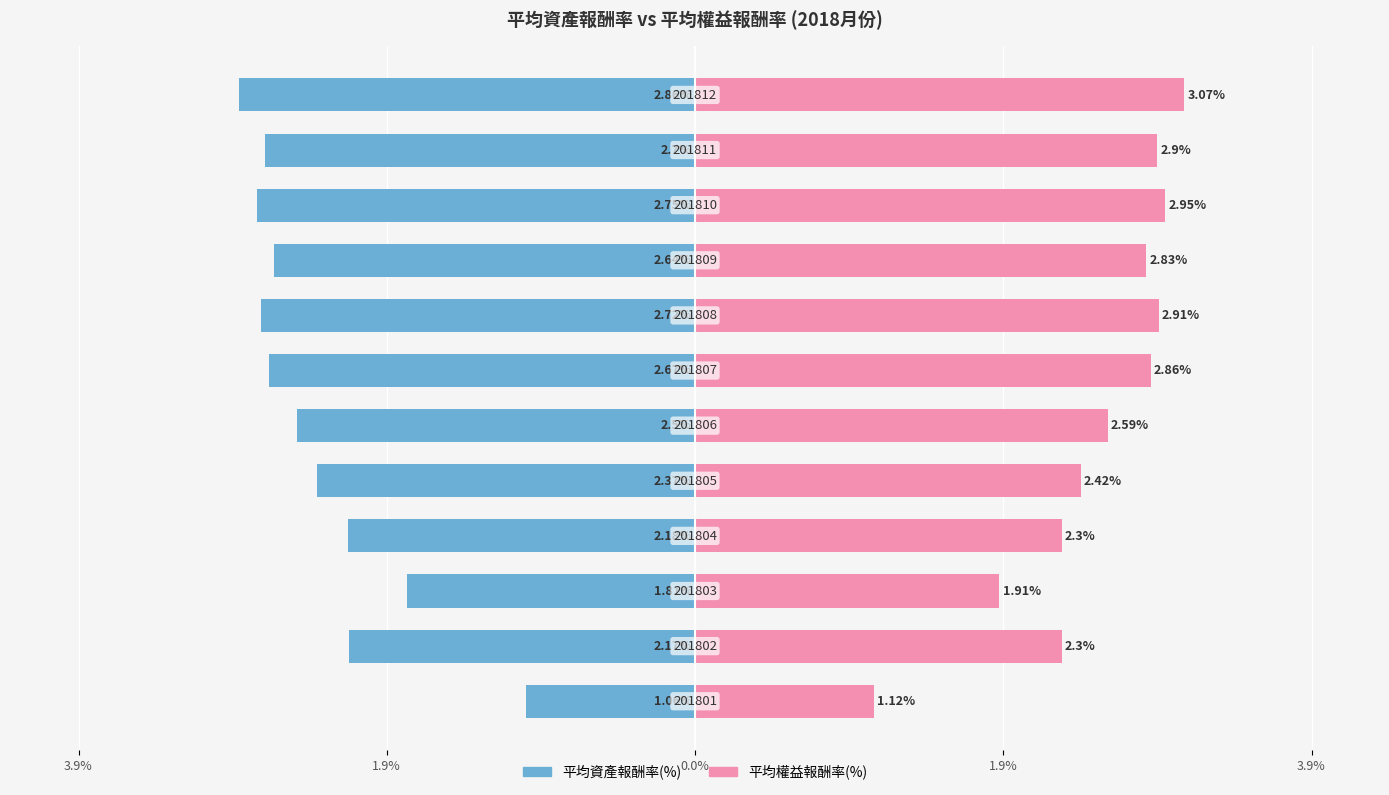

At how many categories does at least one series exceed 1?

12